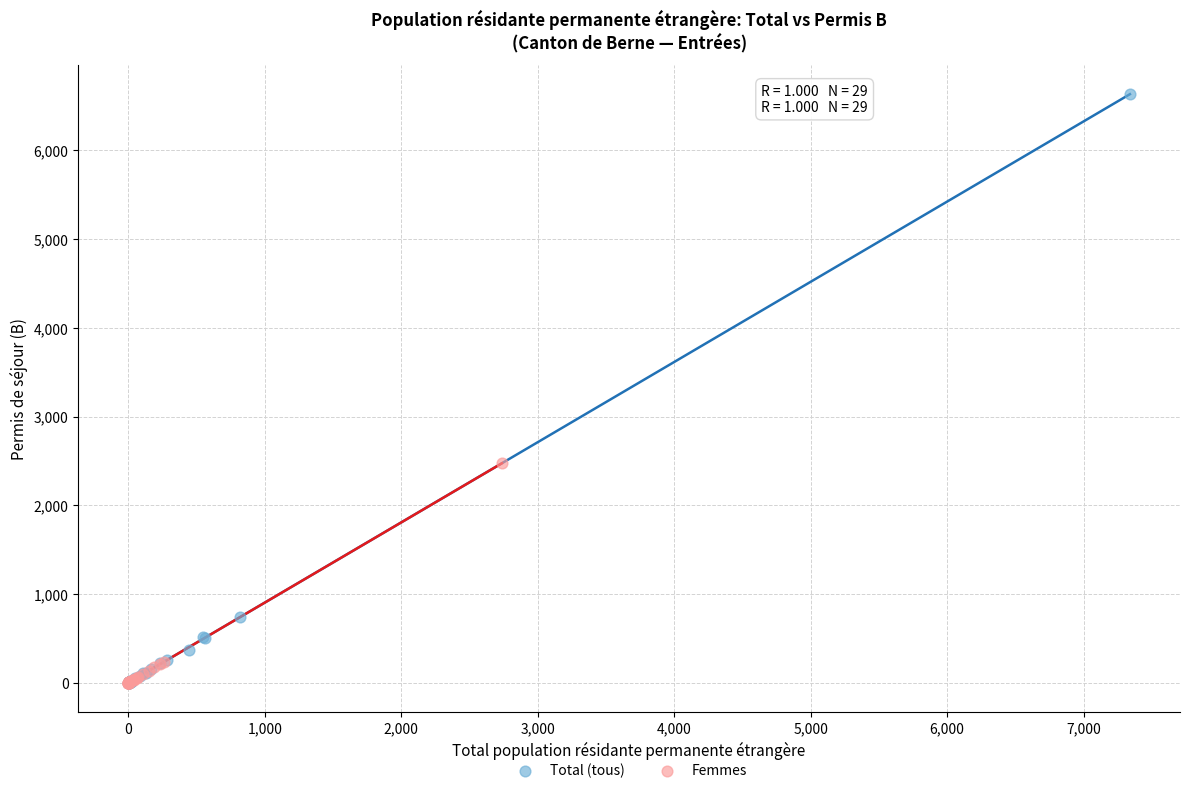

What are all the series names shown in the legend?

Total (tous), Femmes